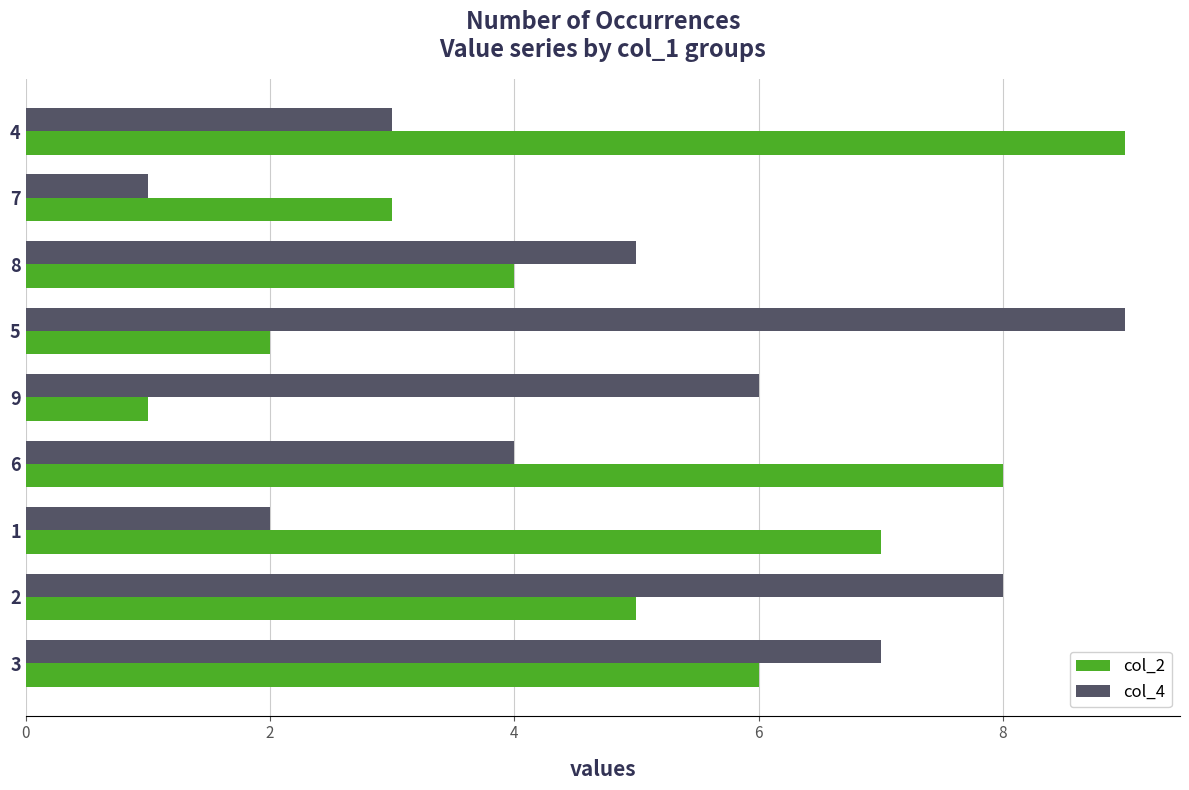

Which series changed the most between 3 and 5?

col_2